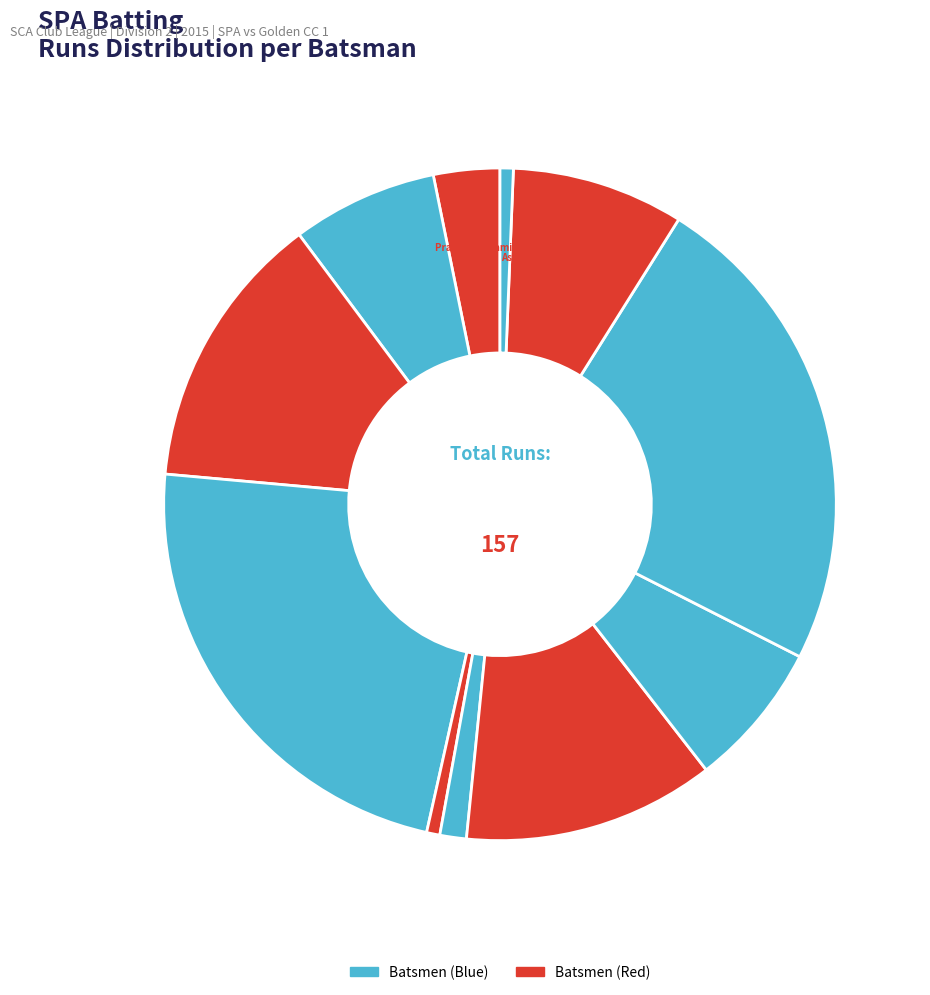

How many slices are in this pie chart?

11